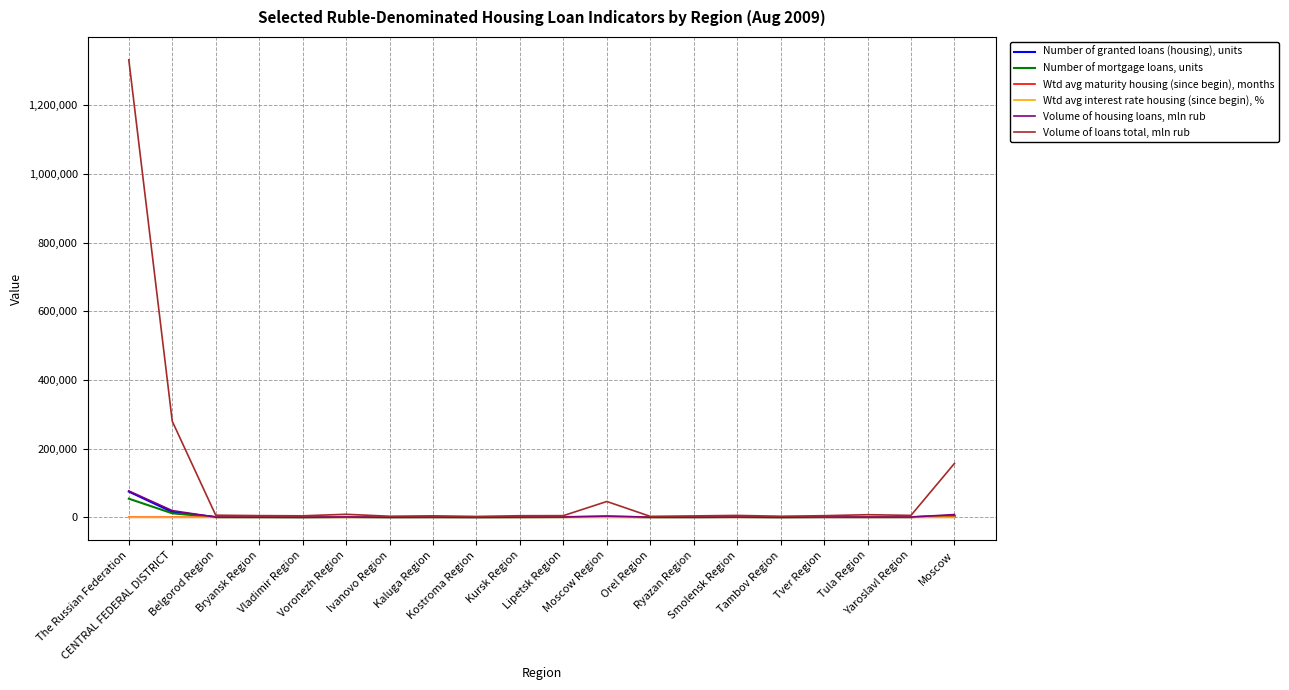

At which category is the sum across all series the highest?

The Russian Federation